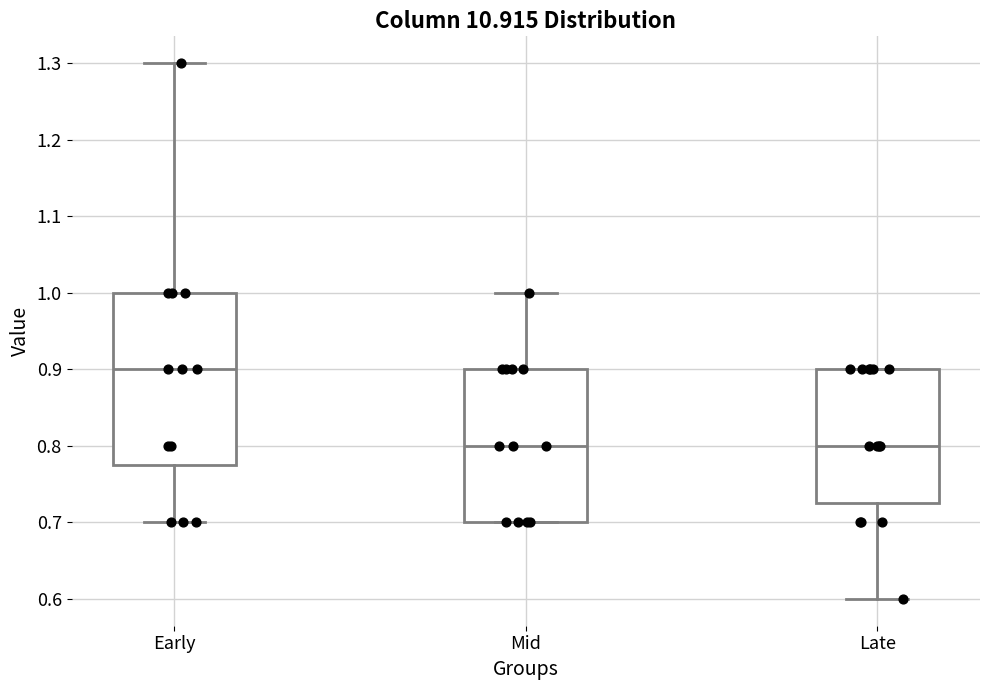

Where is the lower edge of the box for Late on the y-axis? The values are not printed on the chart, so give them approximately, as read against the axis.

0.73